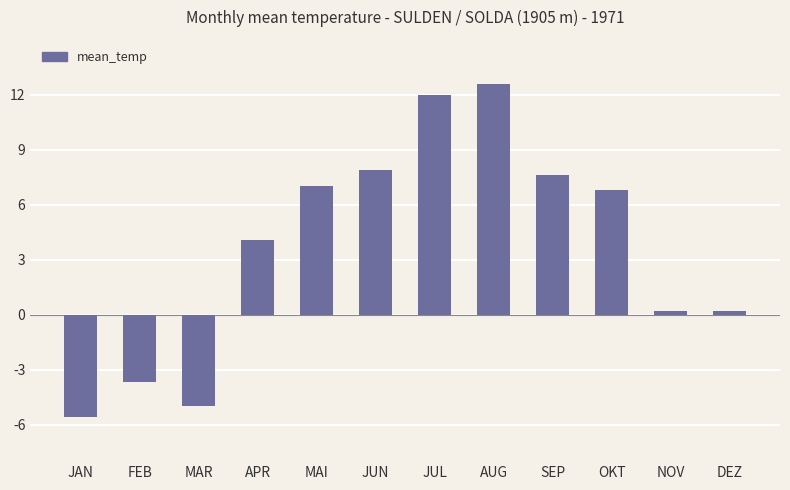

True or false: the data shows 0.2 at NOV.

True